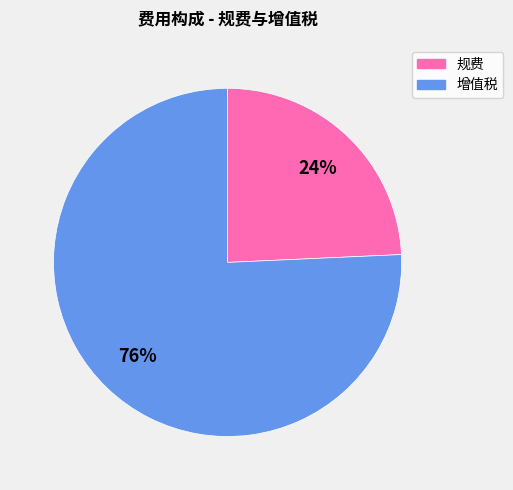

What percentage is the 增值税 slice, to the nearest percent?

76%